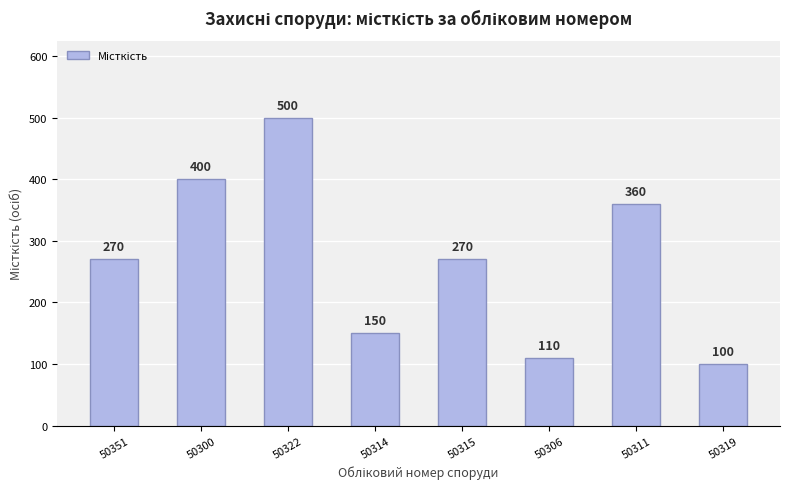

What is the sum of all values?

2160